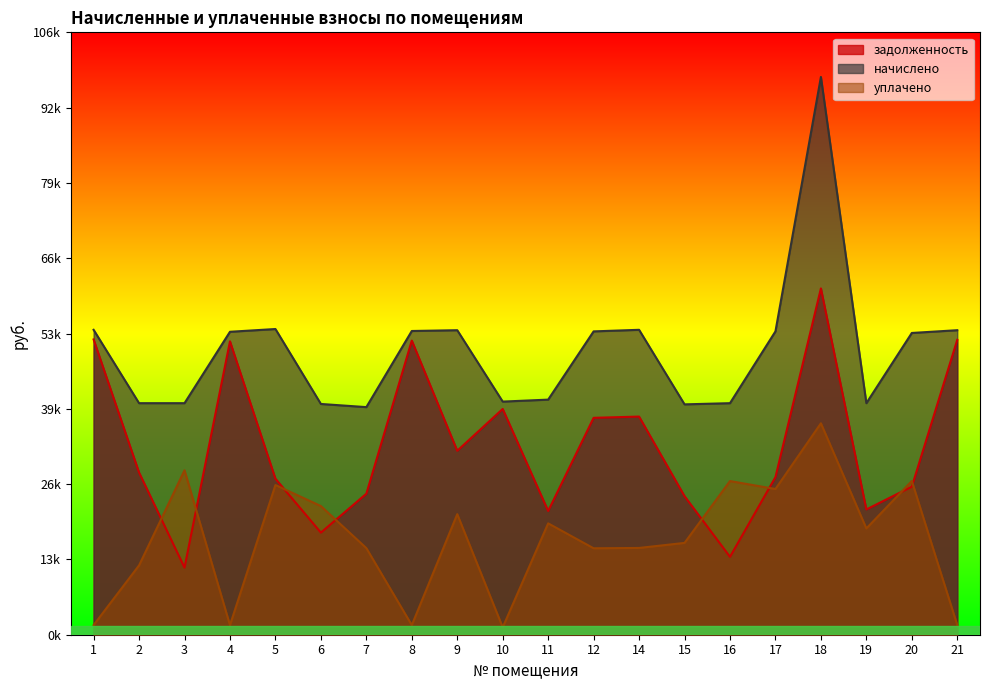

At which label does задолженность reach its minimum?

3